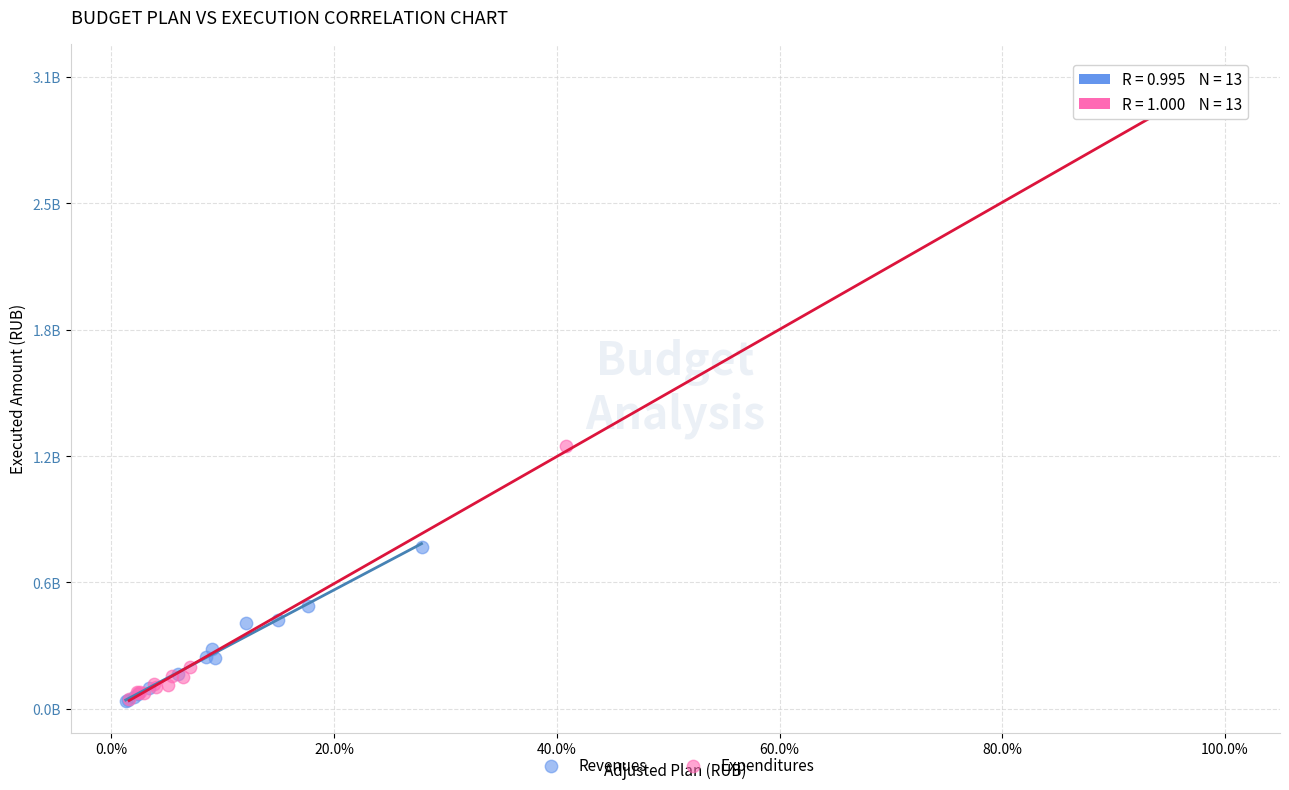

Which series has the largest Y range (max minus min)?

Expenditures